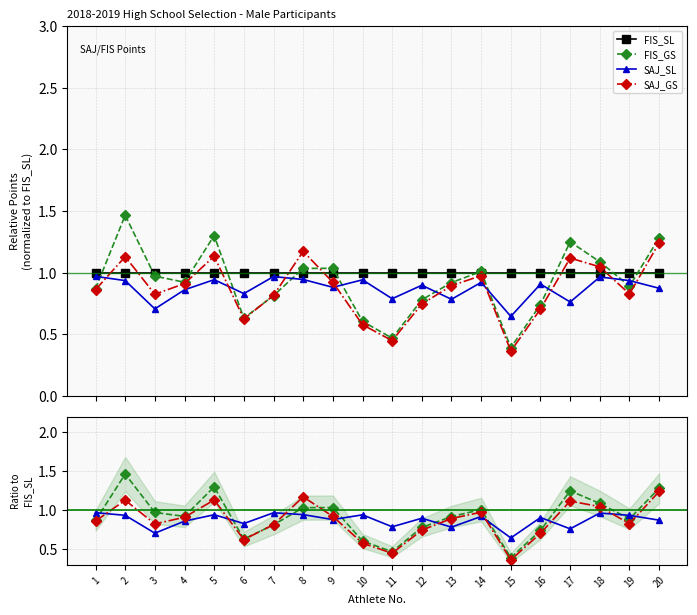

At which label is SAJ_GS closest to 0?

15